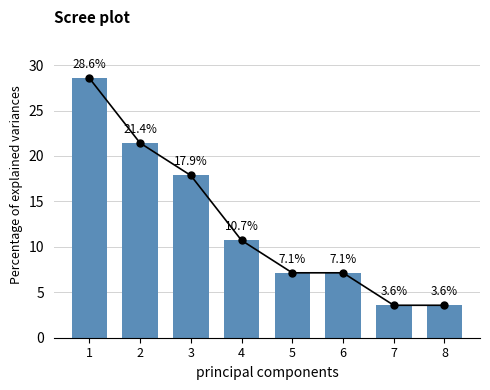

Does the chart contain any negative values?

No